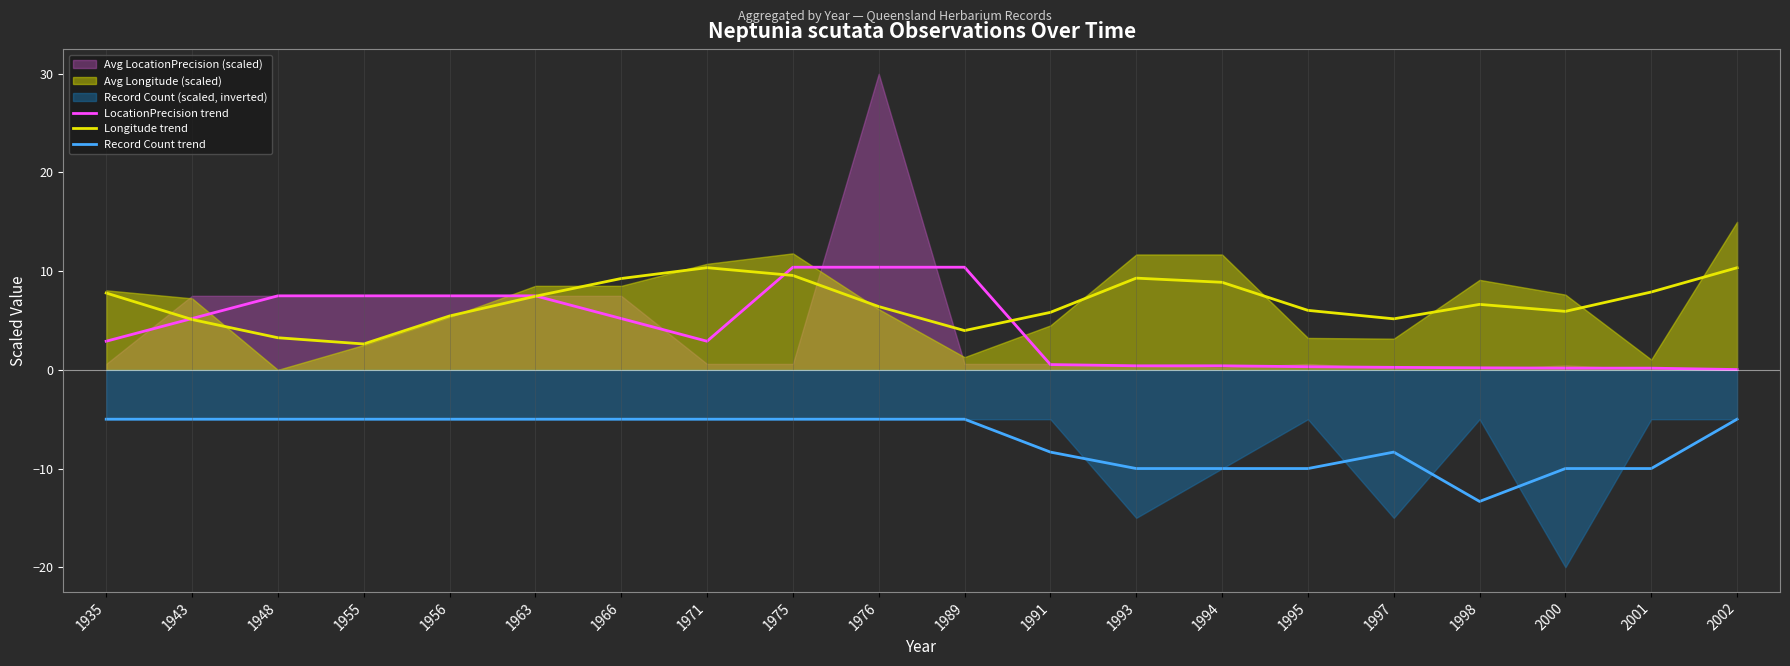

What is the spread (max minus min) of values at 1997?

13.5